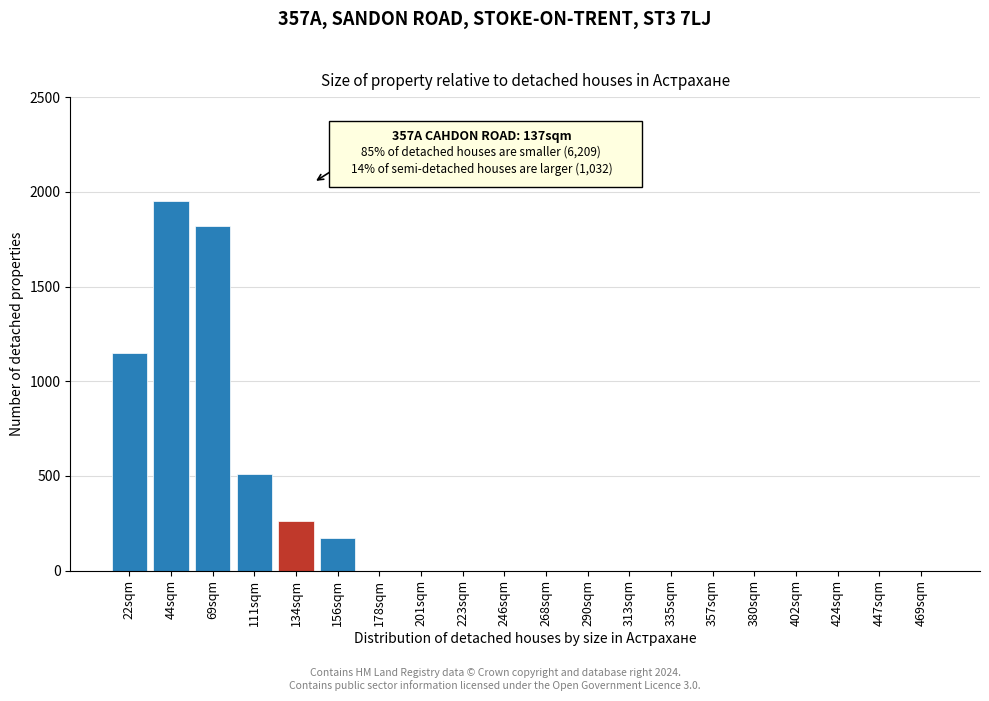

Reading left to right, extract all data points from this chart.

22sqm=1150	44sqm=1950	69sqm=1820	111sqm=510	134sqm=260	156sqm=170	178sqm=0	201sqm=0	223sqm=0	246sqm=0	268sqm=0	290sqm=0	313sqm=0	335sqm=0	357sqm=0	380sqm=0	402sqm=0	424sqm=0	447sqm=0	469sqm=0